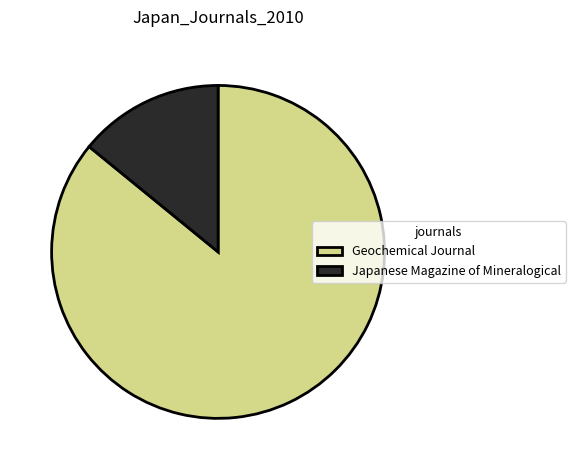

Rank the categories by value from lowest to highest.

Japanese Magazine of Mineralogical, Geochemical Journal